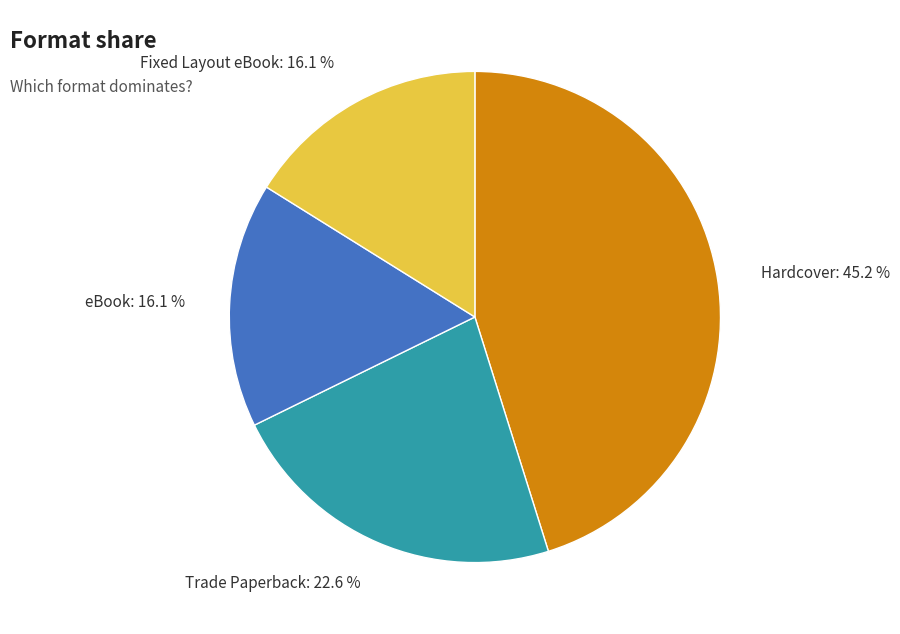

Is there any slice that represents more than half of the pie?

No